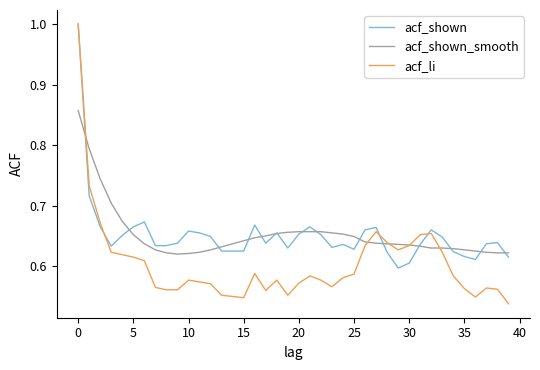

What is the maximum value for acf_li?

1.0